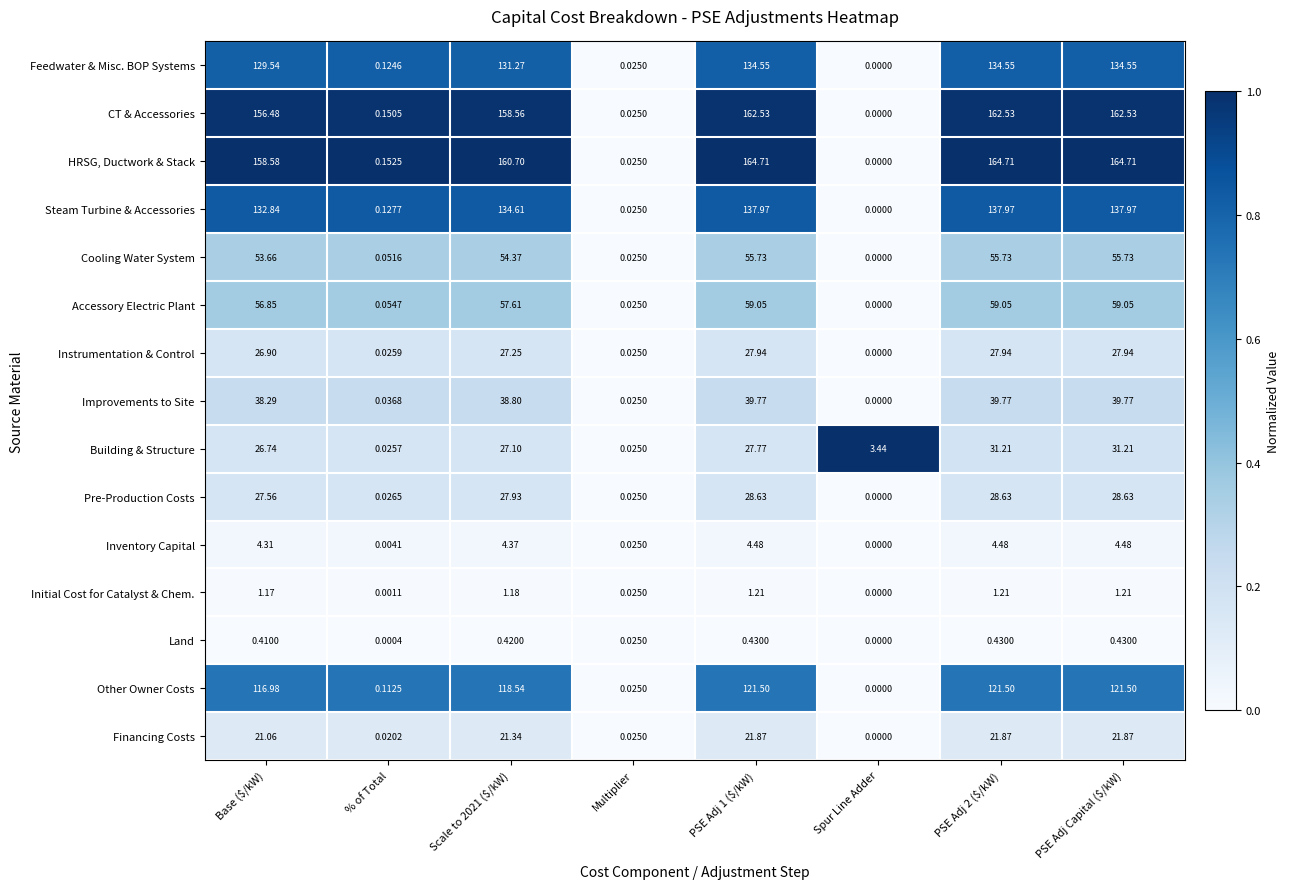

At which category does the chart reach its minimum across all series?

Spur Line Adder